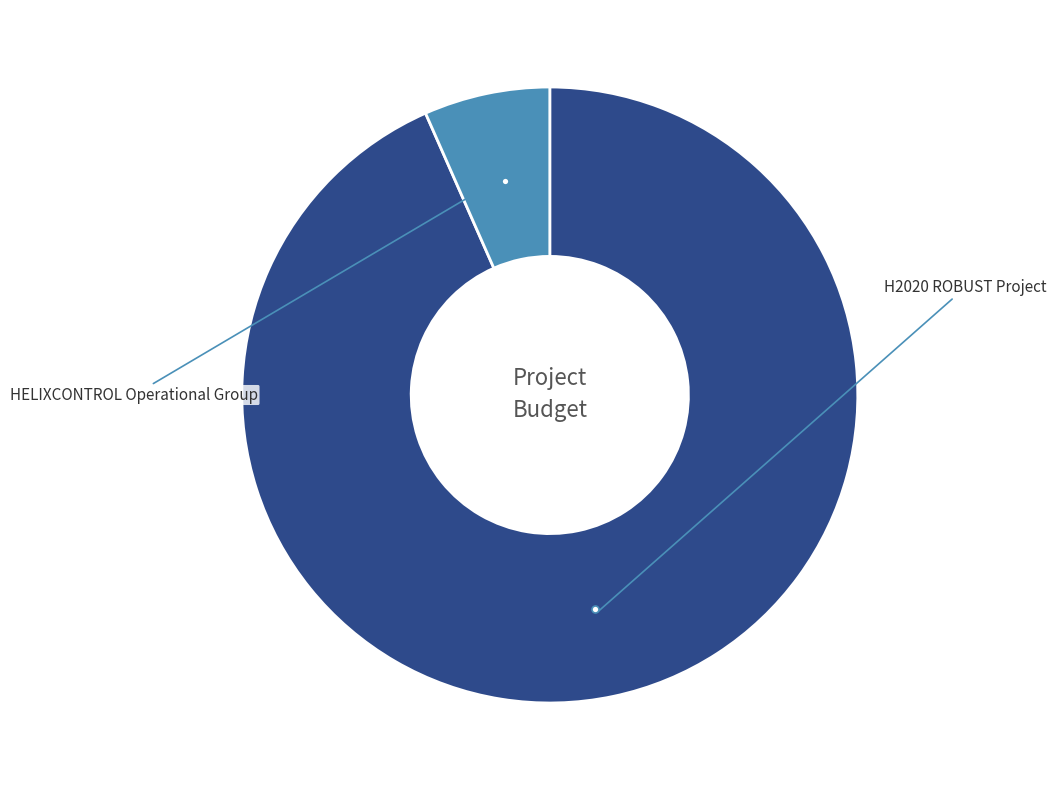

How many segments does this pie chart have?

2